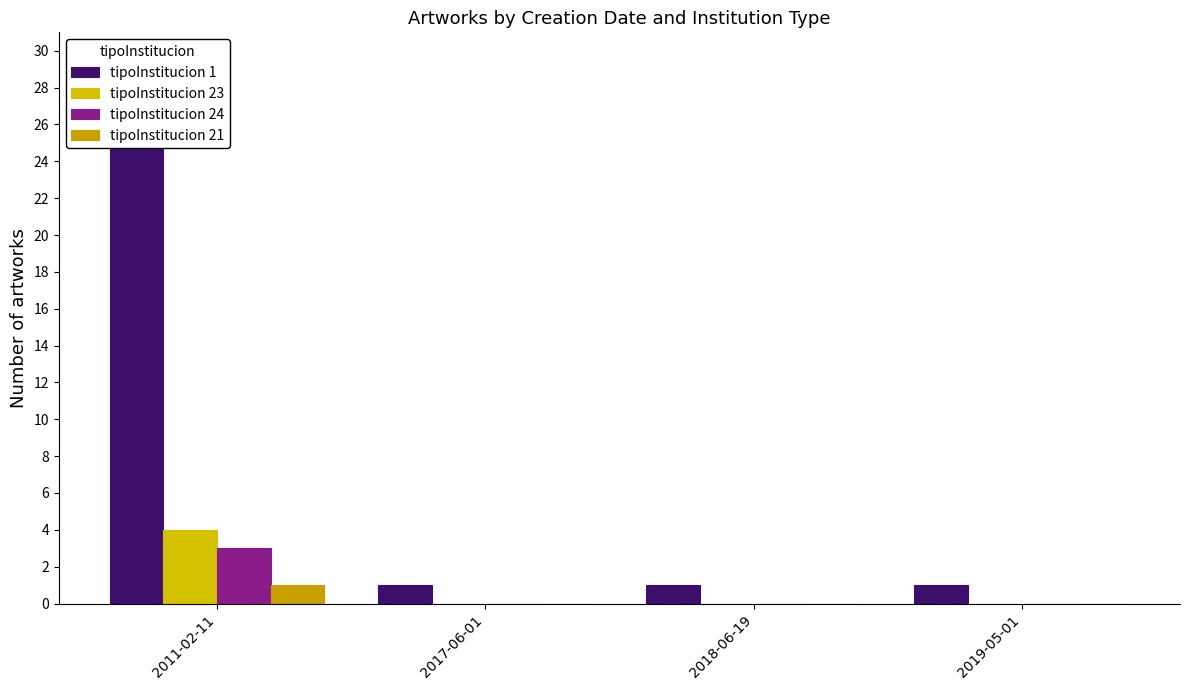

What is the sum of all tipoInstitucion 1 values?

32